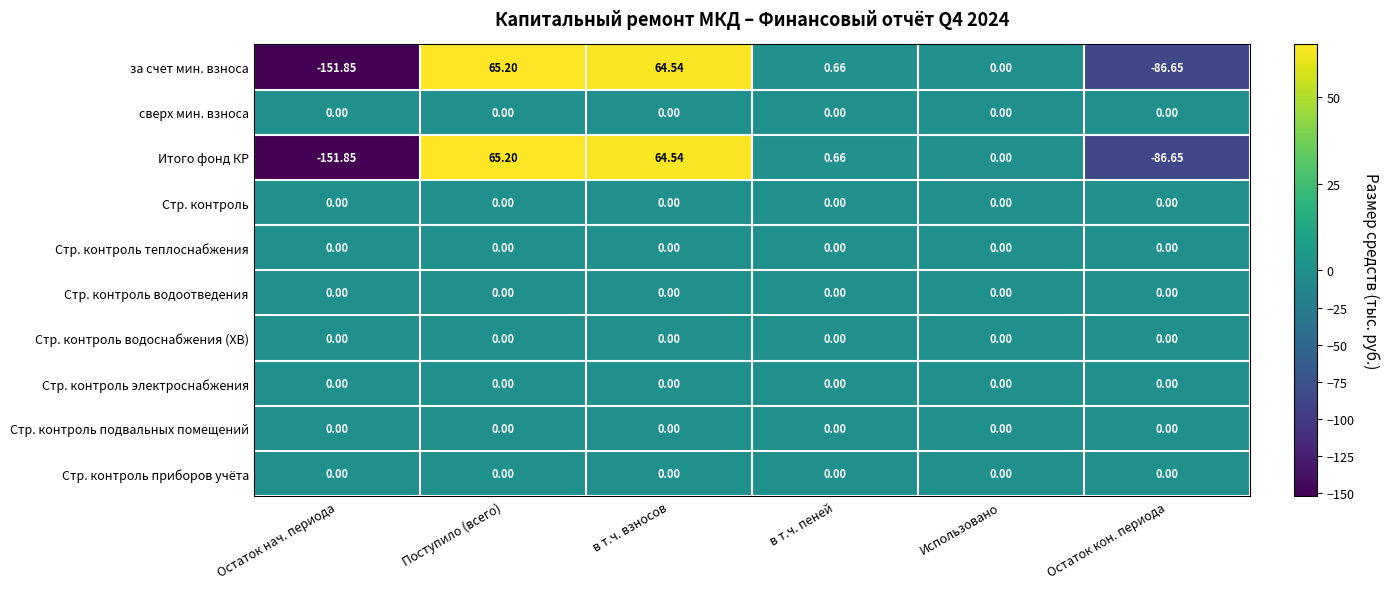

At which category is the sum across all series the highest?

Поступило (всего)